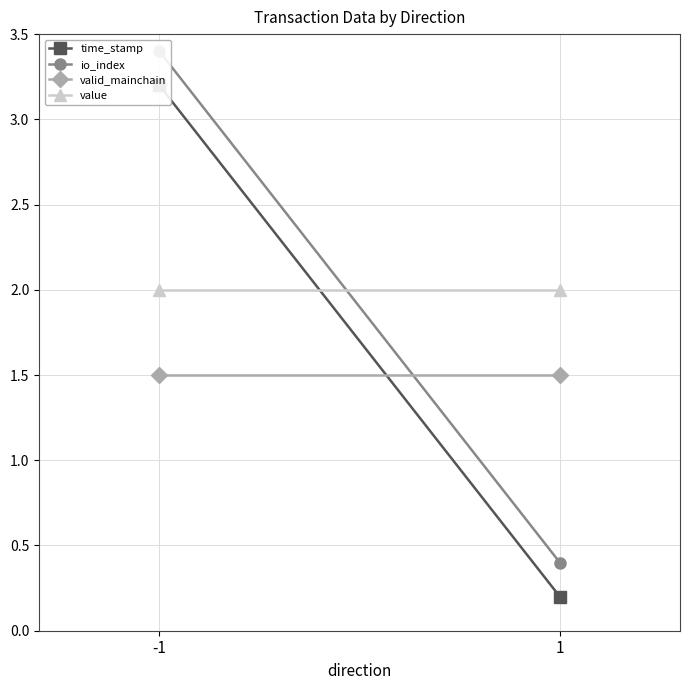

Rank the categories by value value from lowest to highest.

-1, 1